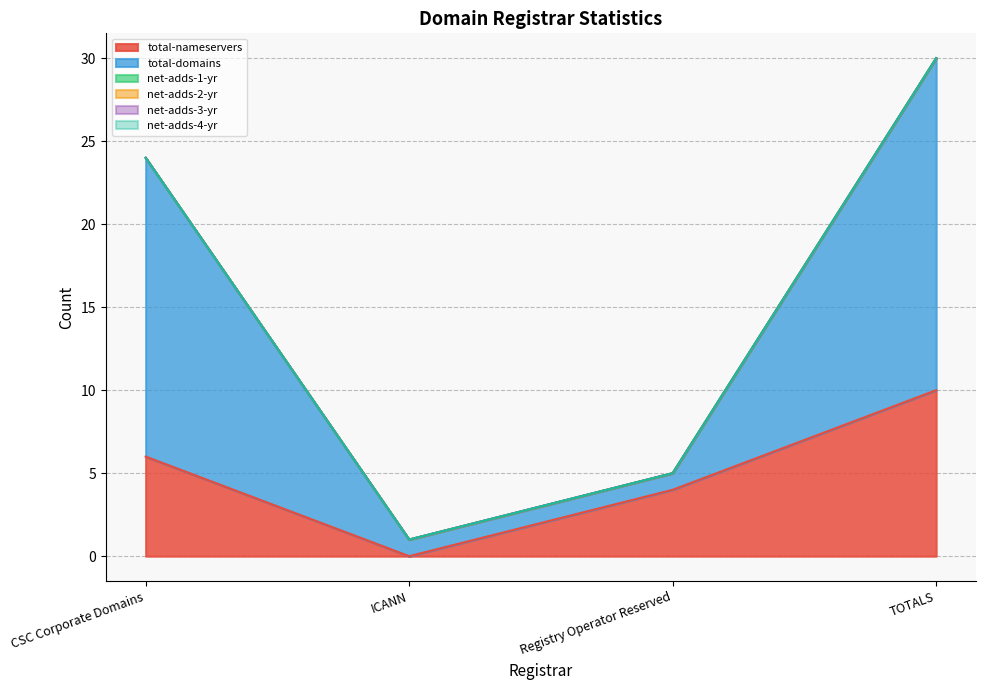

Reading left to right, transcribe all the data shown in this chart.

total-nameservers: CSC Corporate Domains=6	ICANN=0	Registry Operator Reserved=4	TOTALS=10
total-domains: CSC Corporate Domains=18	ICANN=1	Registry Operator Reserved=1	TOTALS=20
net-adds-1-yr: CSC Corporate Domains=0	ICANN=0	Registry Operator Reserved=0	TOTALS=0
net-adds-2-yr: CSC Corporate Domains=0	ICANN=0	Registry Operator Reserved=0	TOTALS=0
net-adds-3-yr: CSC Corporate Domains=0	ICANN=0	Registry Operator Reserved=0	TOTALS=0
net-adds-4-yr: CSC Corporate Domains=0	ICANN=0	Registry Operator Reserved=0	TOTALS=0